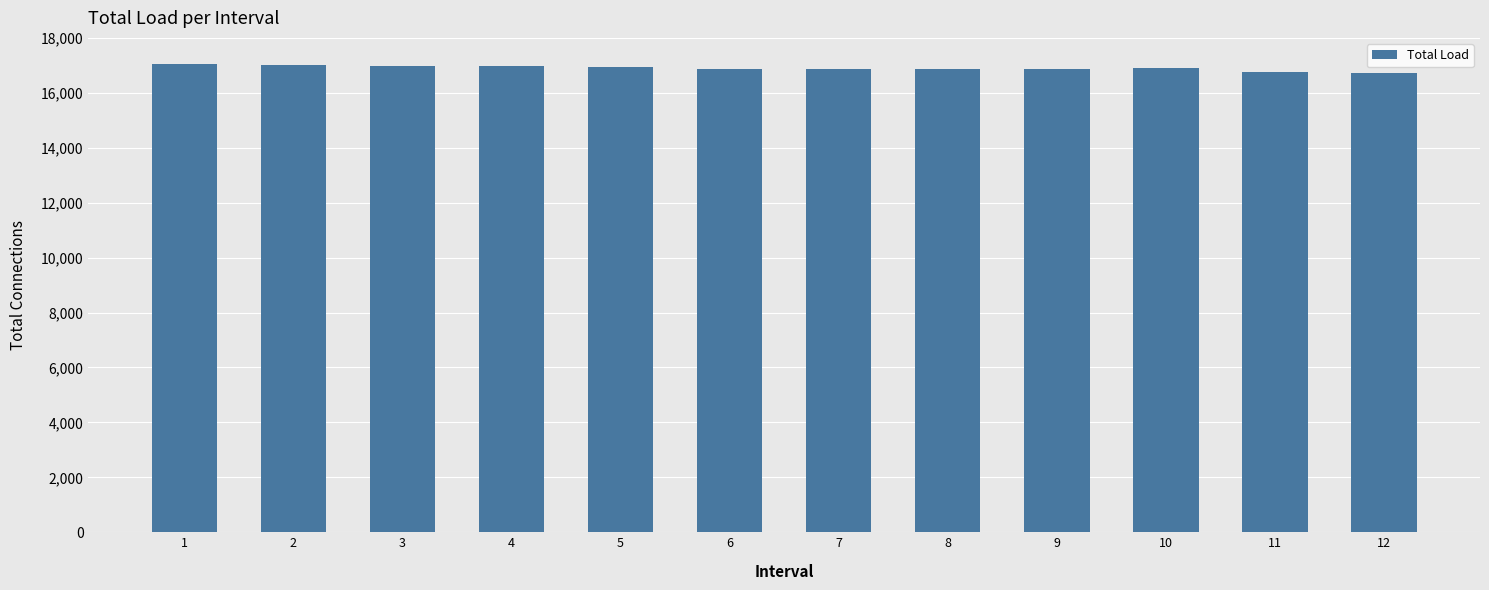

What is the minimum value shown in the chart?

16714.4